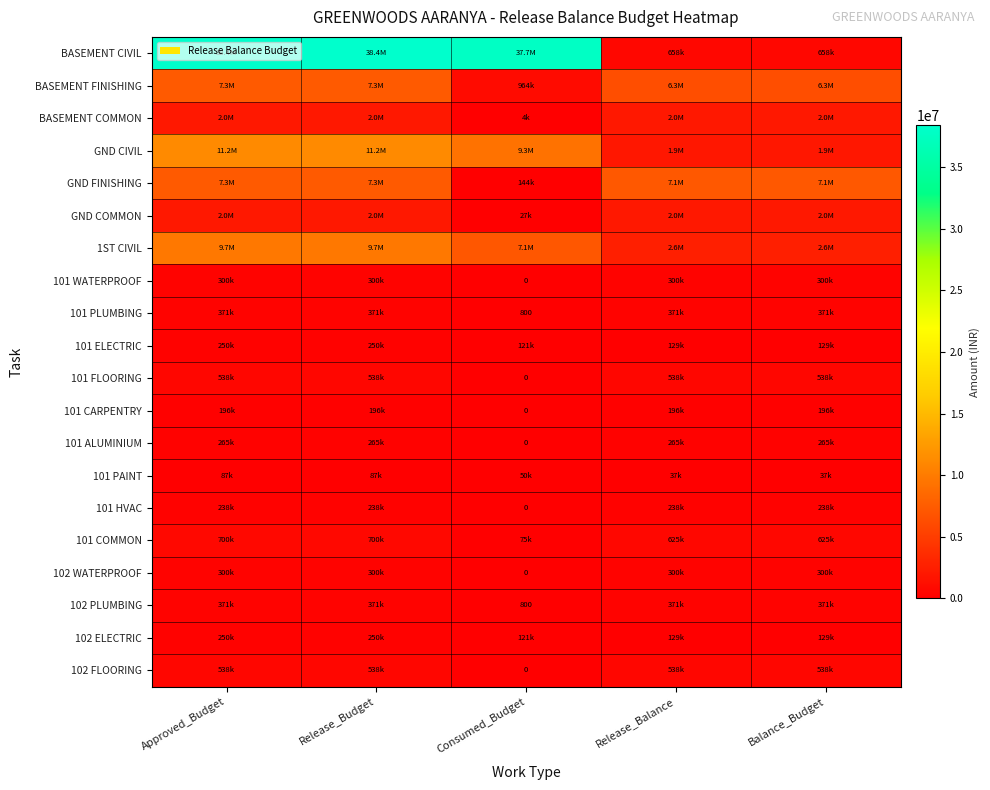

How many data points in BASEMENT CIVIL are less than 37737597?

2